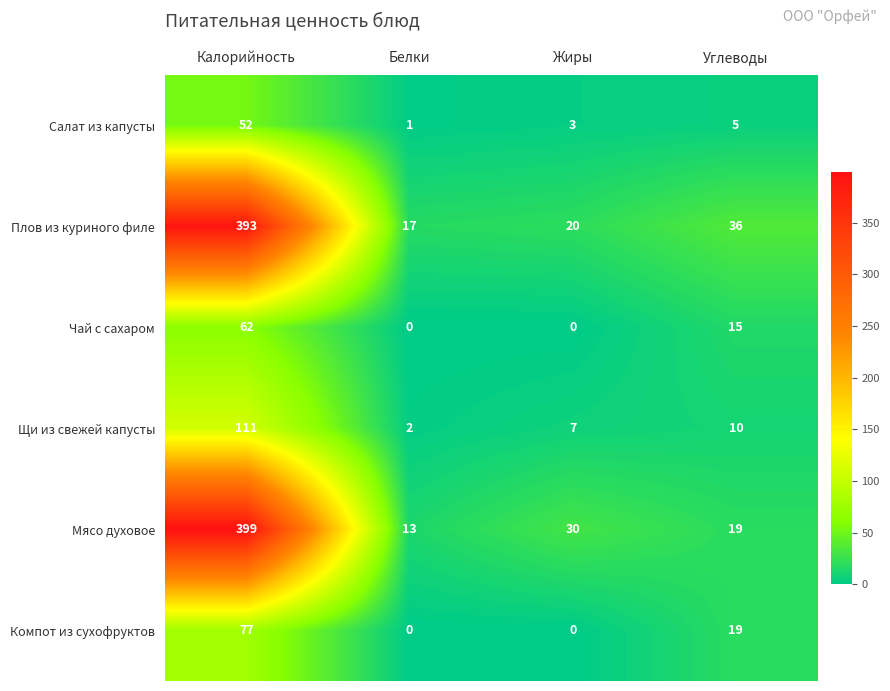

Which category has the lowest value in the Салат из капусты series?

Белки